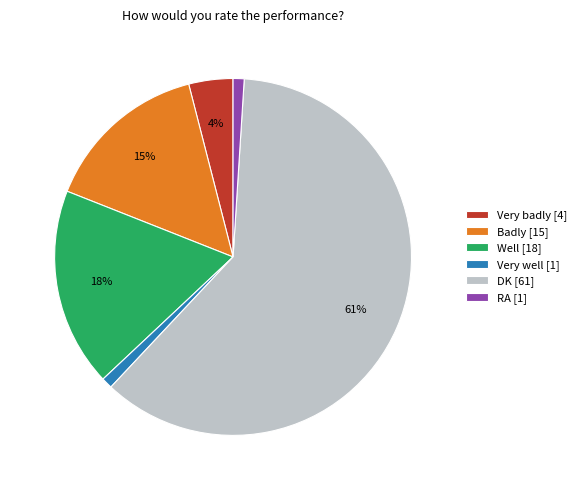

What percentage is the DK slice, to the nearest percent?

61%